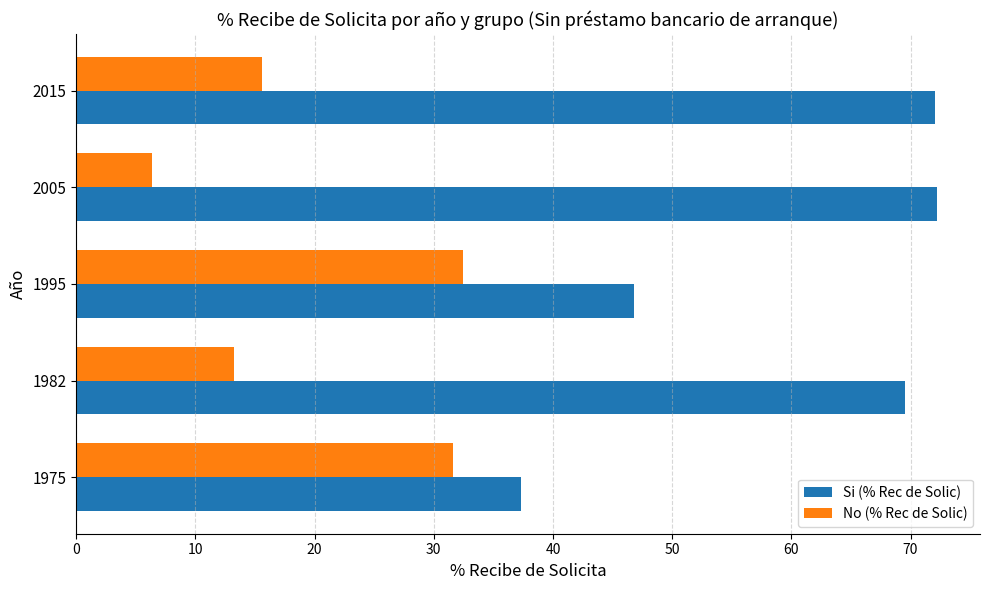

At which label does No (% Rec de Solic) reach its minimum?

2005